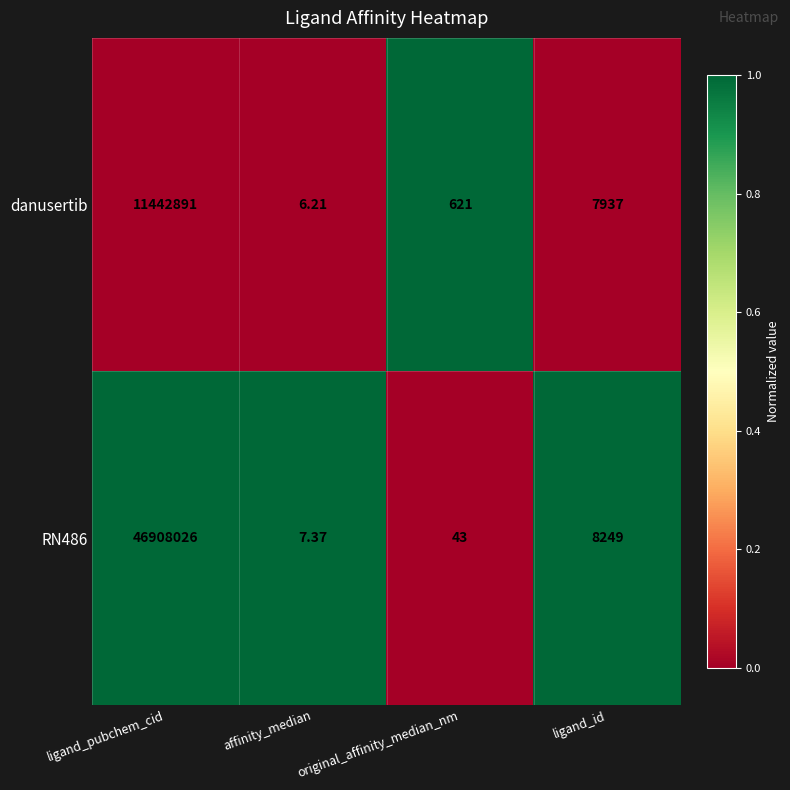

Rank the categories by RN486 value from highest to lowest.

ligand_pubchem_cid, ligand_id, original_affinity_median_nm, affinity_median